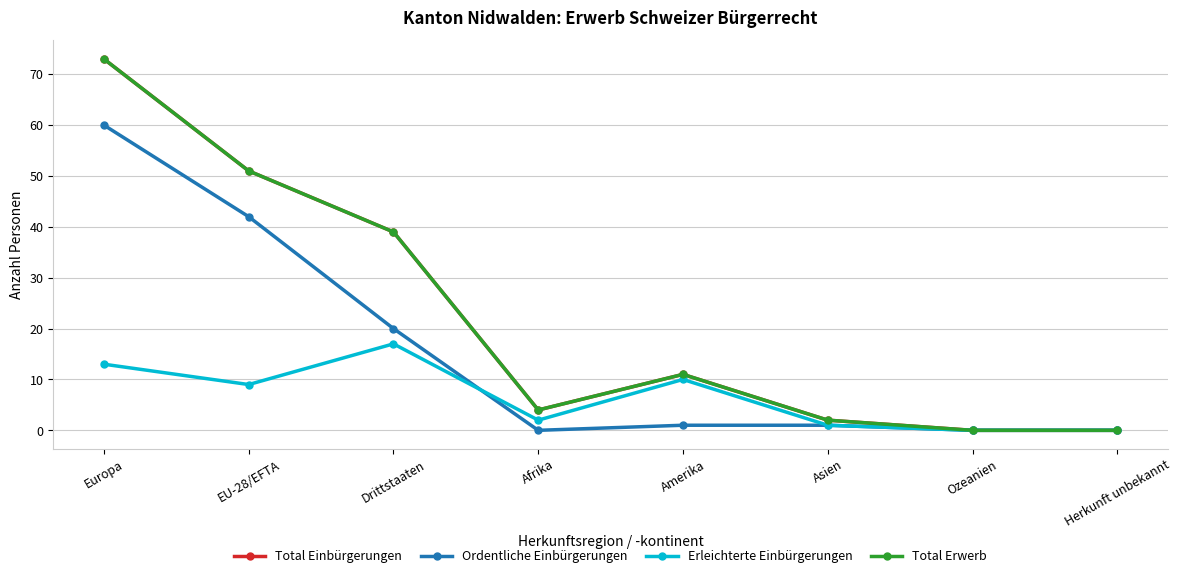

How many values in Total Einbürgerungen are above zero?

6